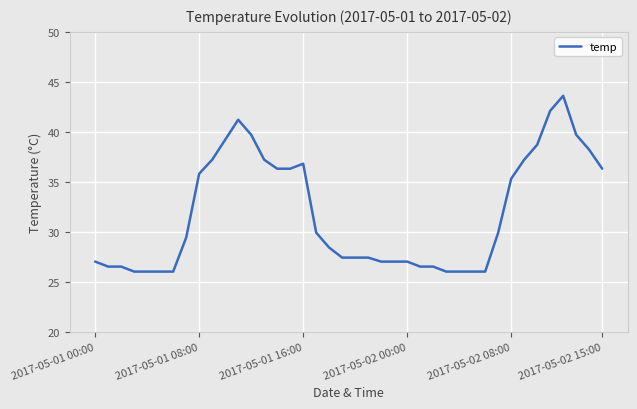

What is the difference between the maximum and minimum values?

17.6